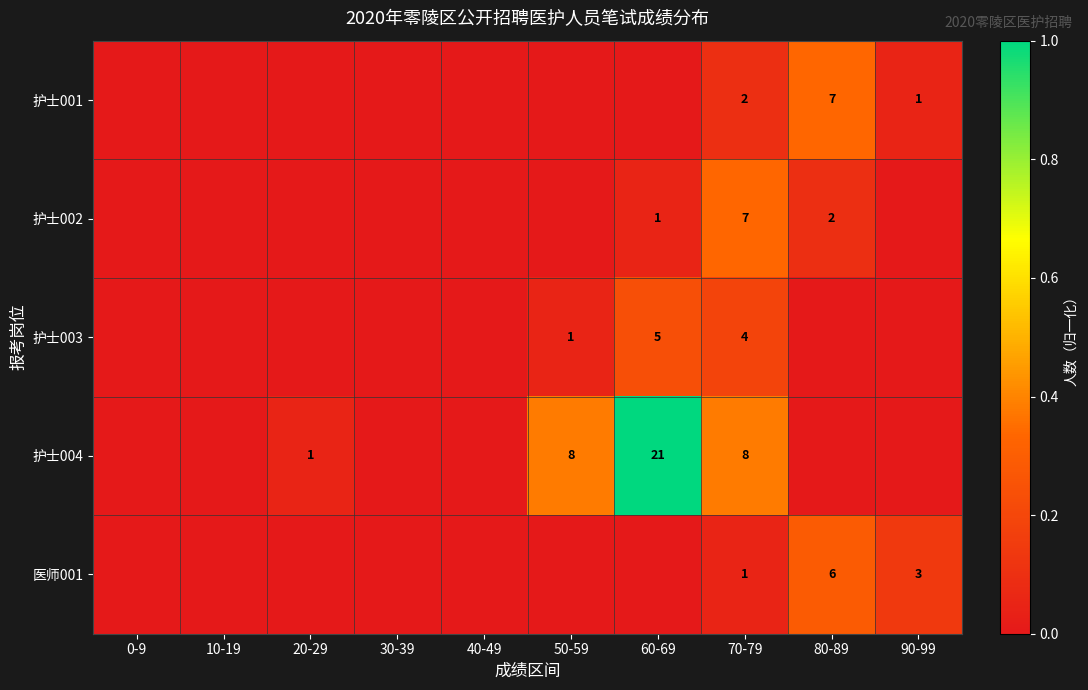

The 护士004 series shows 5 at 70-79. True or false?

False